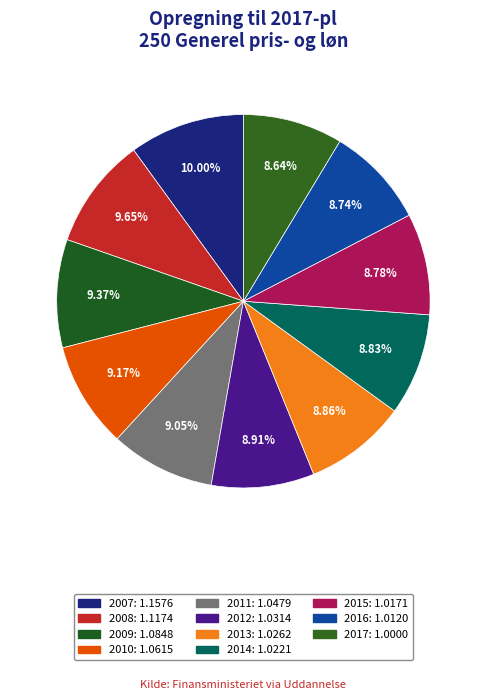

What is the ratio of the value at 2009 to the value at 2007?

0.9